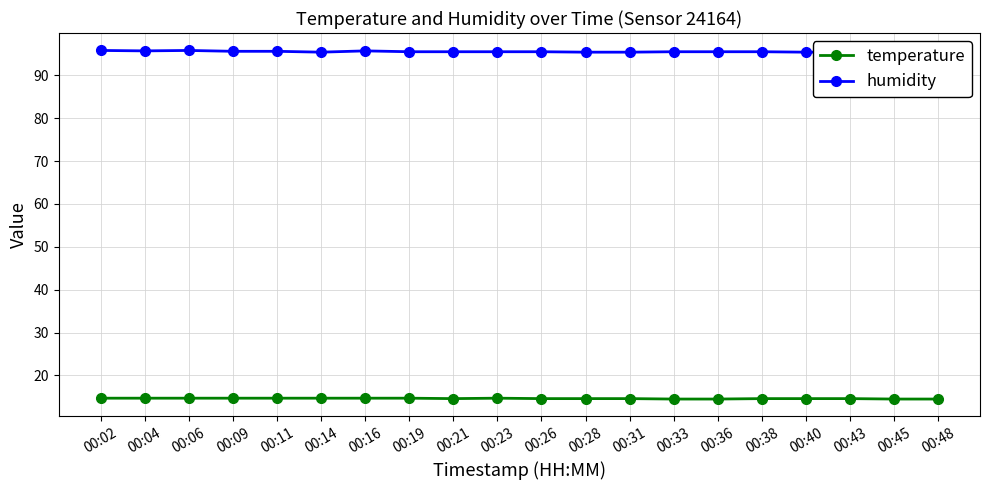

Which label corresponds to the largest value in the chart?

00:02